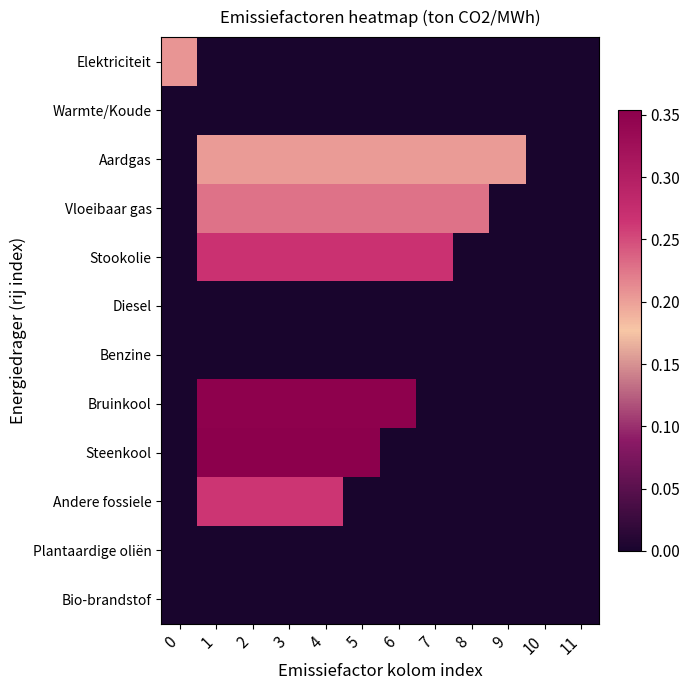

Rank the series at 7 from highest to lowest value.

Stookolie, Vloeibaar gas, Aardgas, Elektriciteit, Warmte/Koude, Diesel, Benzine, Bruinkool, Steenkool, Andere fossiele, Plantaardige oliën, Bio-brandstof